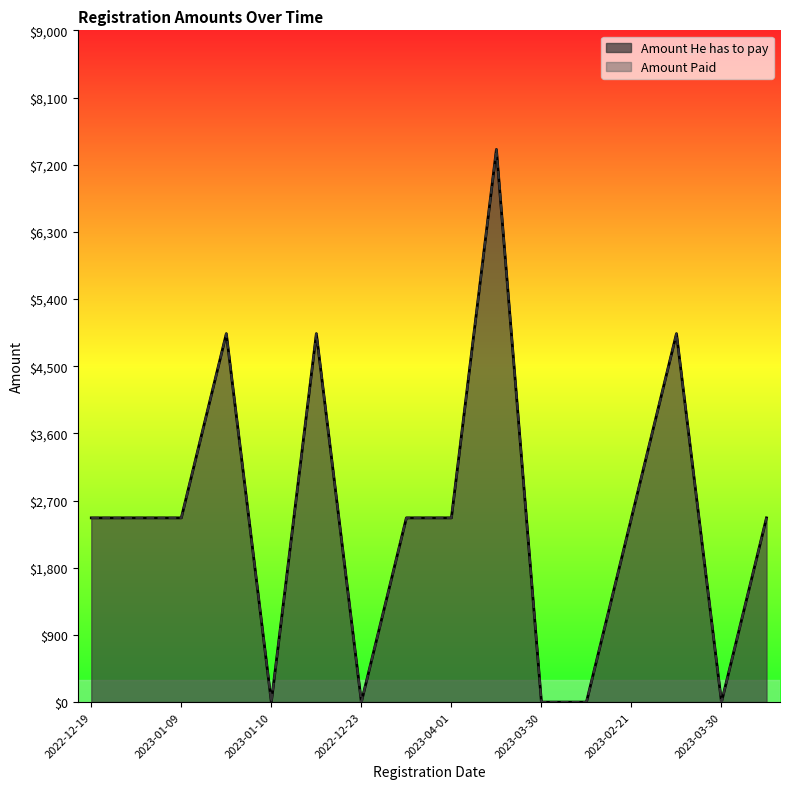

What is the average value of the Amount He has to pay series?

2468